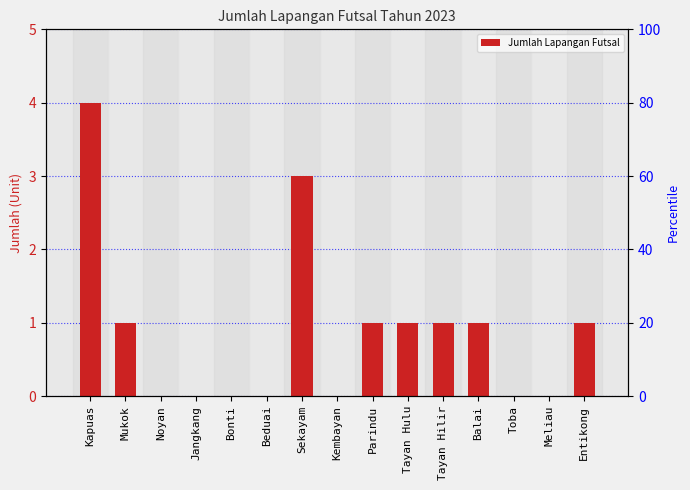

True or false: the data shows 1 at Kembayan.

False